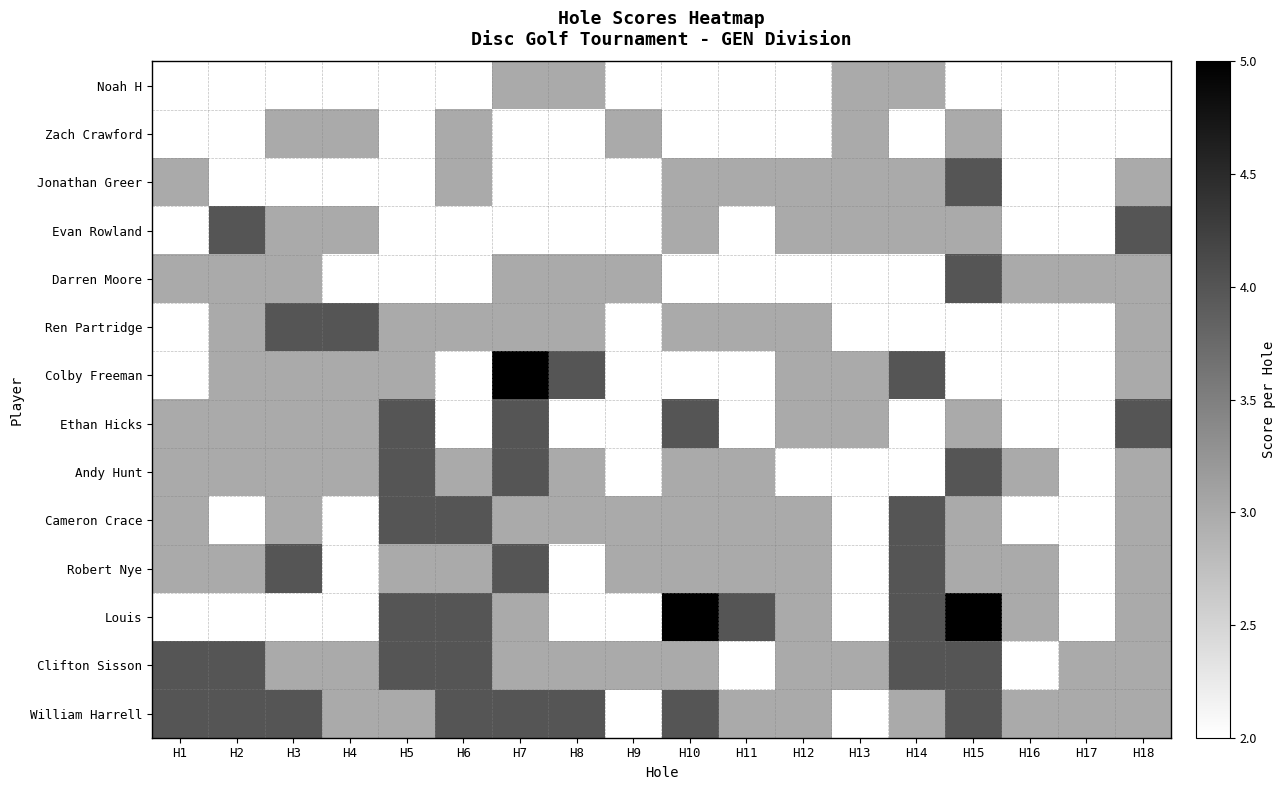

At how many categories does at least one series exceed 4?

3